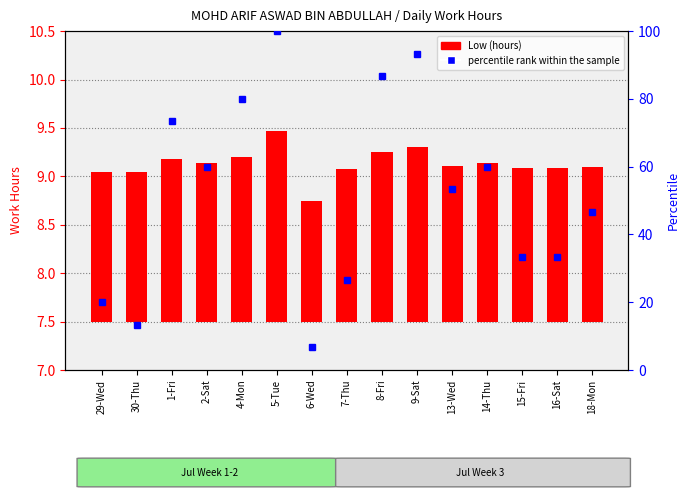

Where is percentile rank within the sample nearest to the value 53?

13-Wed